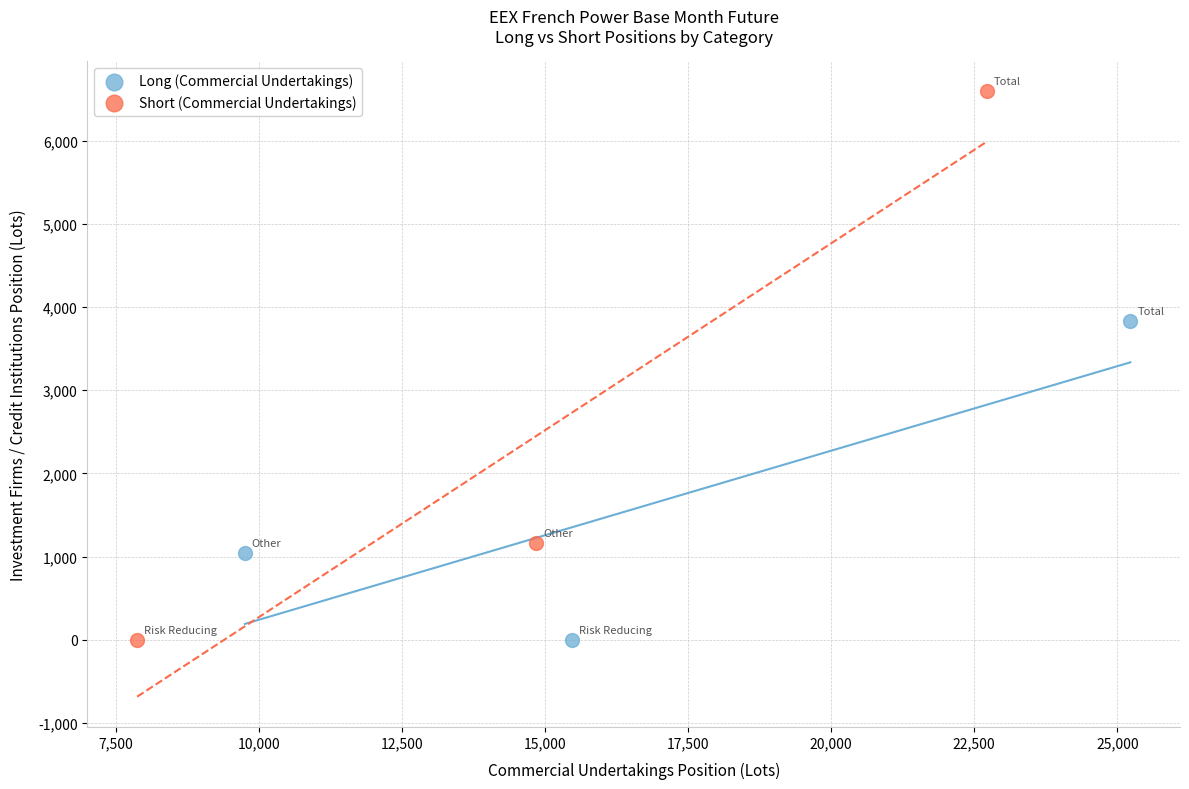

Which series contains the highest Y value?

Short (Commercial Undertakings)